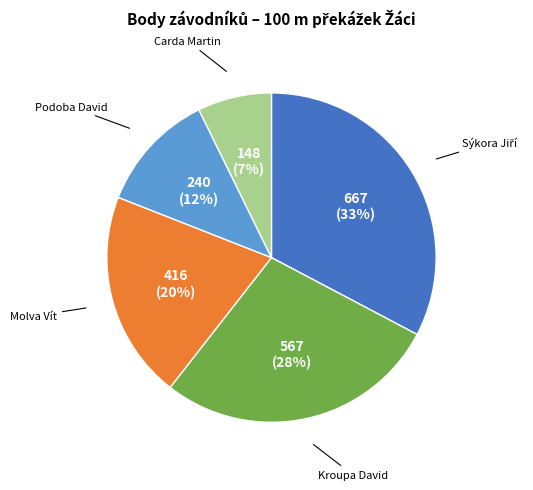

Is there any slice that represents more than half of the pie?

No